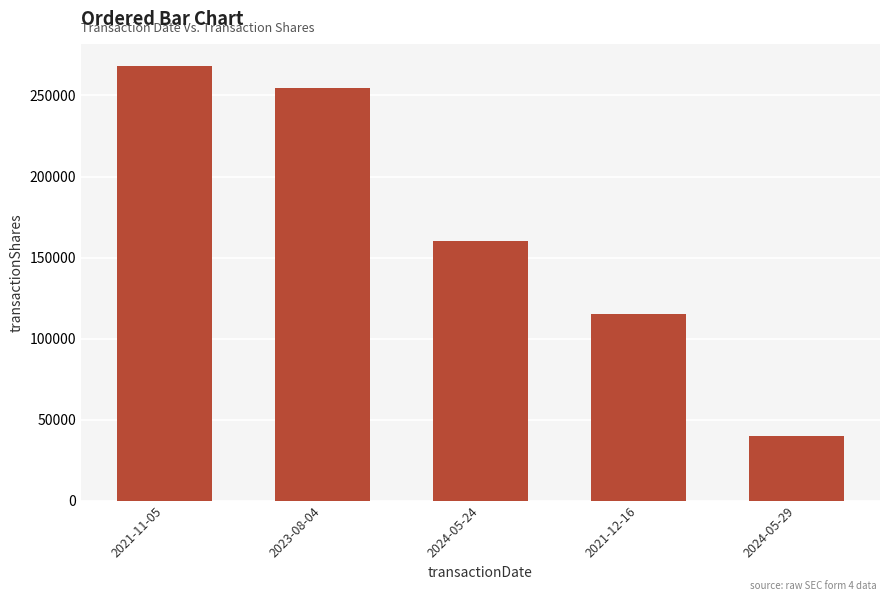

What is the label of the 3rd bar from the right?

2024-05-24